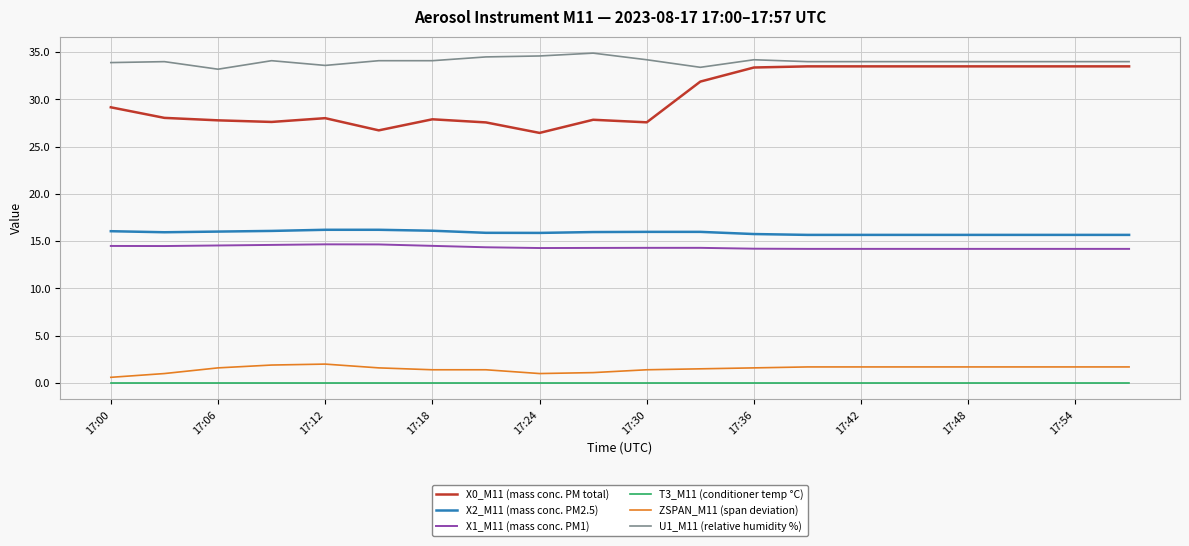

True or false: X1_M11 (mass conc. PM1) and ZSPAN_M11 (span deviation) intersect in this chart.

False